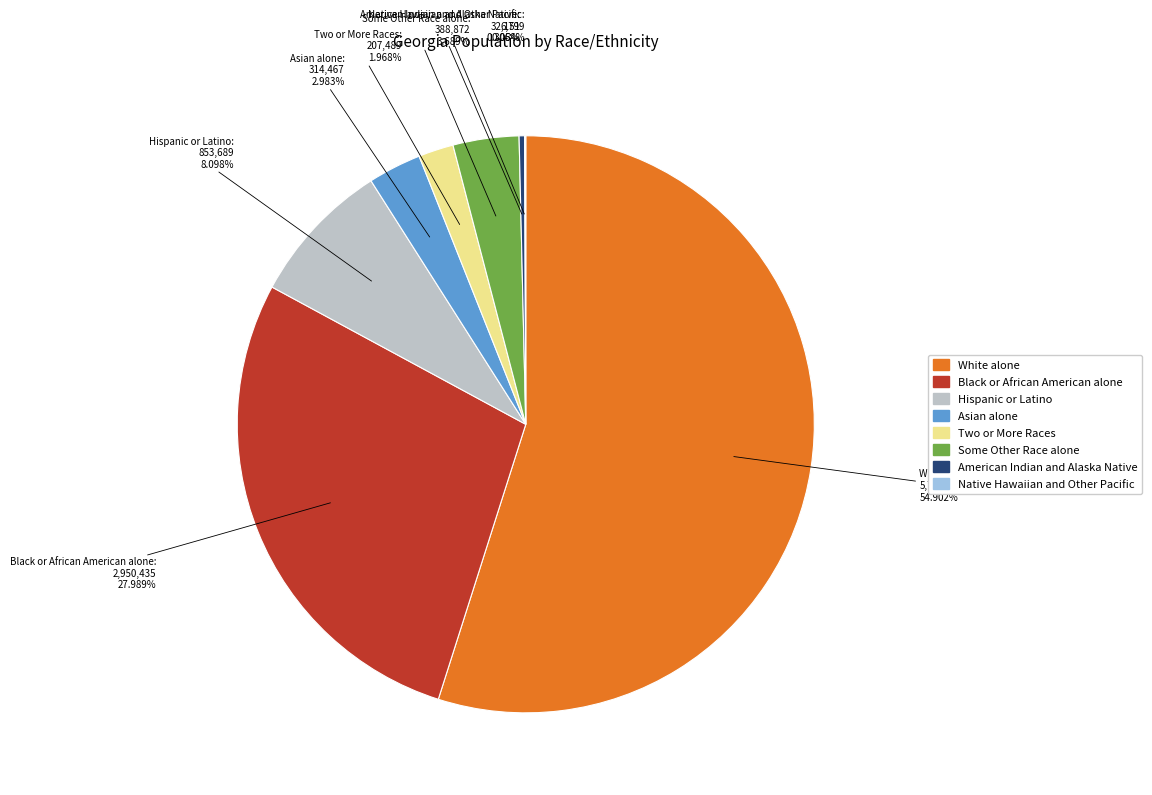

What is the largest slice in the pie chart?

White alone